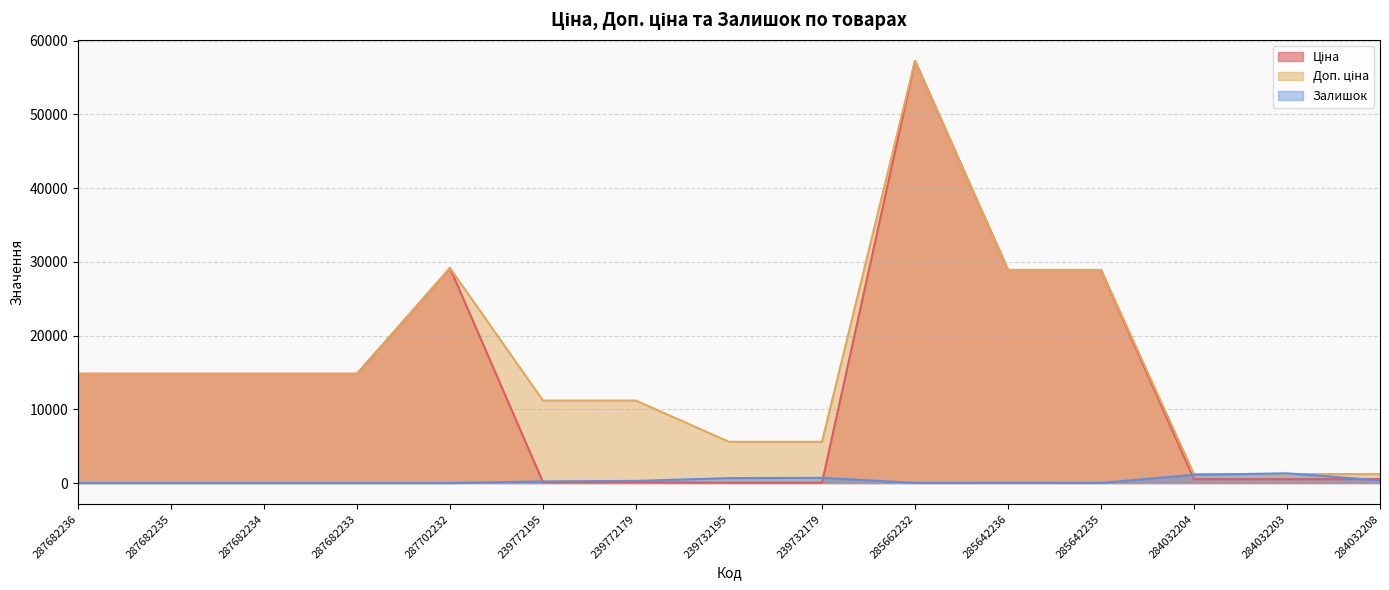

Reading left to right, list all the values displayed in this chart.

Ціна: 14817.6	14817.6	14817.6	14817.6	29152.3	111.8	111.8	55.9	55.9	57258.0	28901.7	28901.7	528.2	528.2	528.2
Доп. ціна: 14817.6	14817.6	14817.6	14817.6	29152.3	11182.0	11182.0	5591.0	5591.0	57258.0	28901.7	28901.7	1210.7	1210.7	1210.7
Залишок: 0.0	0.0	0.0	0.0	0.0	218.0	290.0	670.0	702.0	13.0	16.0	14.0	1110.0	1319.0	371.0